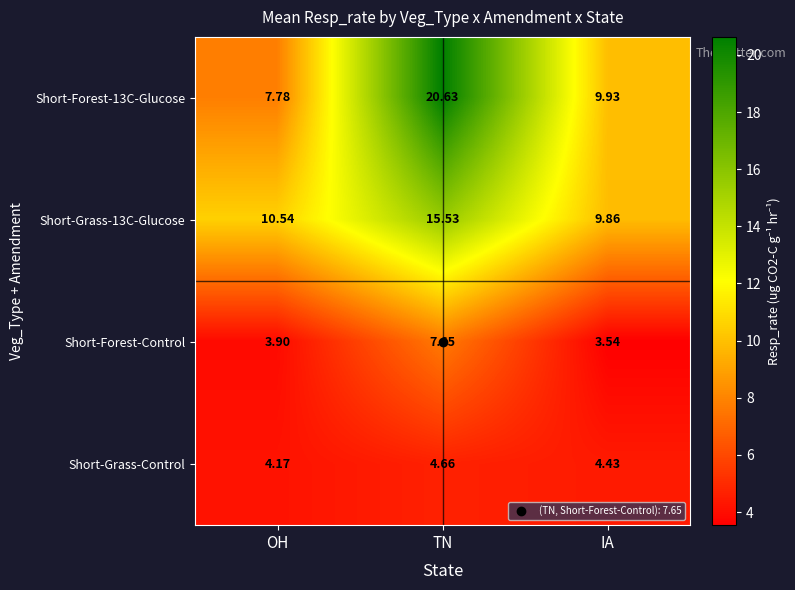

Which label corresponds to the largest value in the chart?

TN